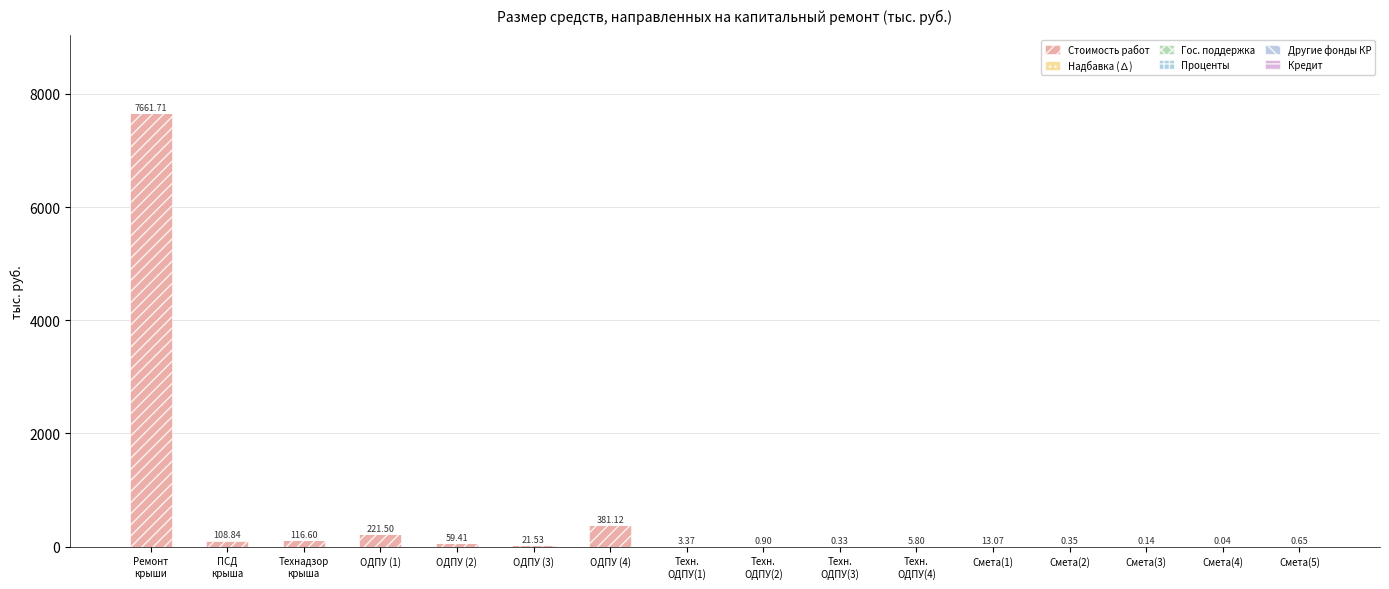

How many values in the Стоимость работ series exceed 13?

8